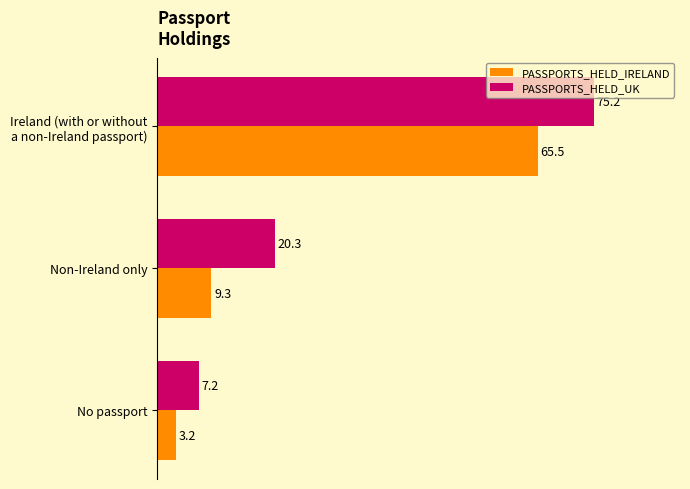

Is the value of PASSPORTS_HELD_IRELAND at Non-Ireland only greater than the value of PASSPORTS_HELD_UK at No passport?

Yes